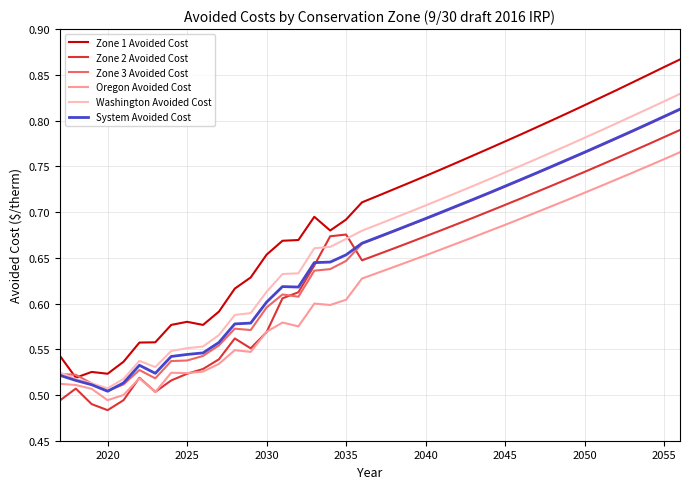

Which series has the largest total across all categories?

Zone 1 Avoided Cost